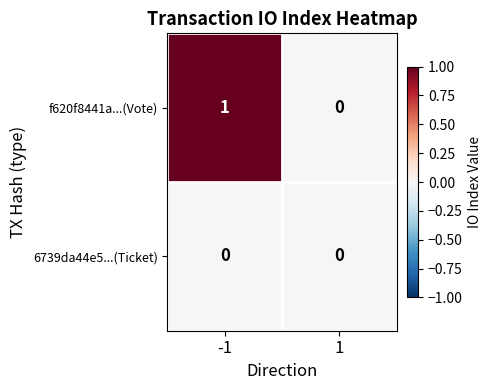

How many data points does each series have?

2